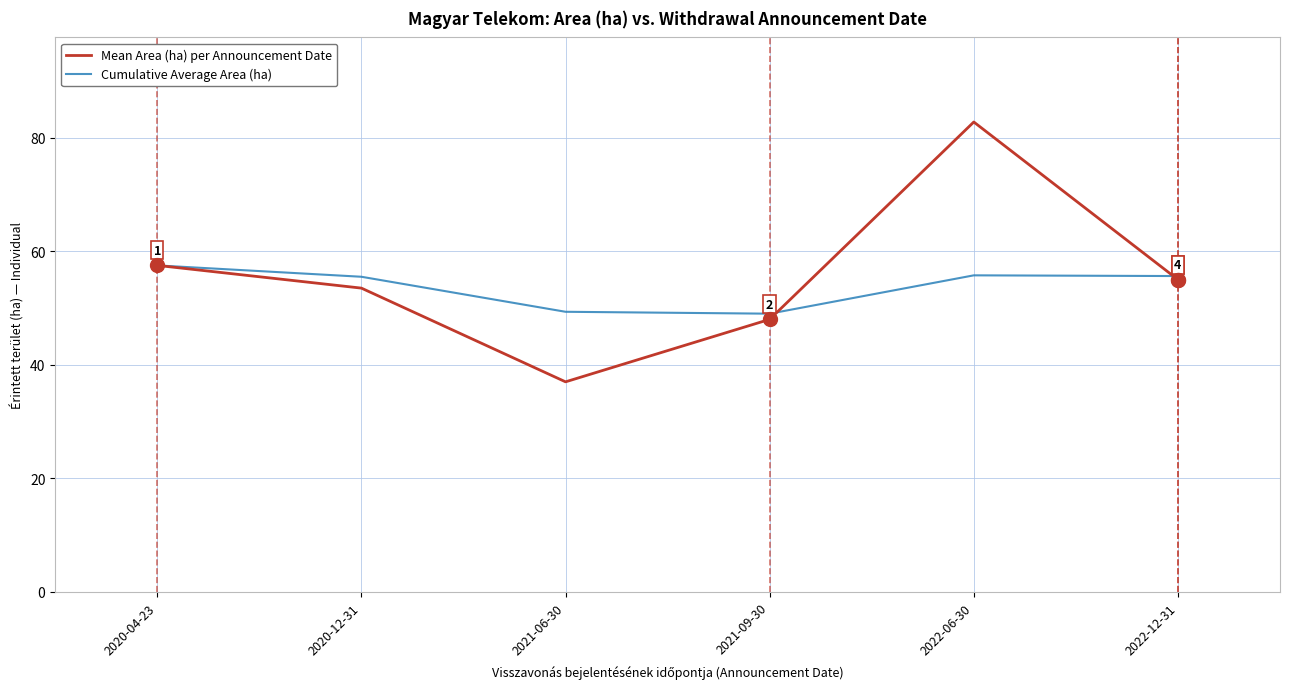

List the series in order of their peak value, lowest first.

Cumulative Average Area (ha), Mean Area (ha) per Announcement Date